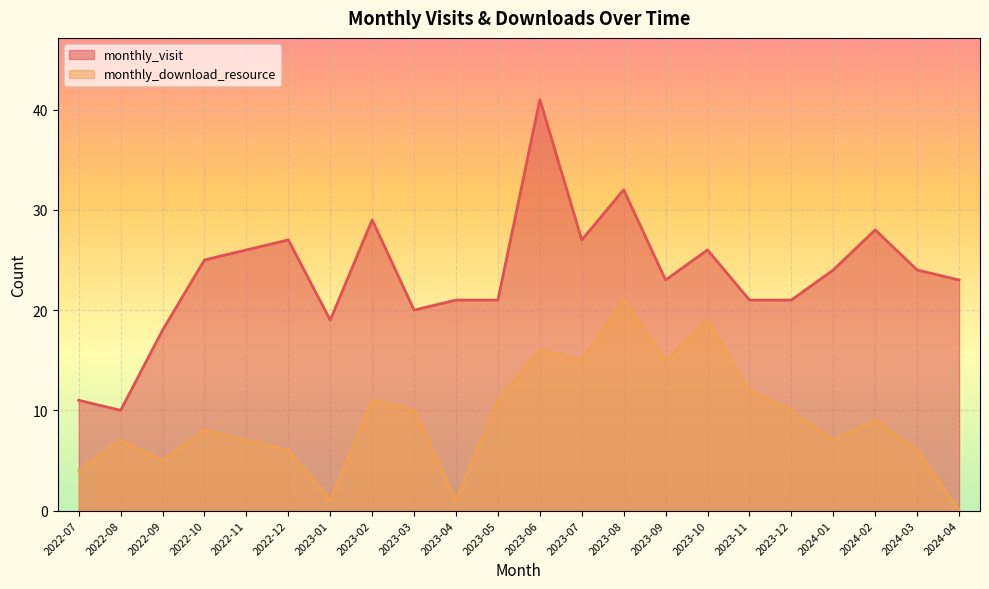

Read the monthly_download_resource value at 2024-02.

9